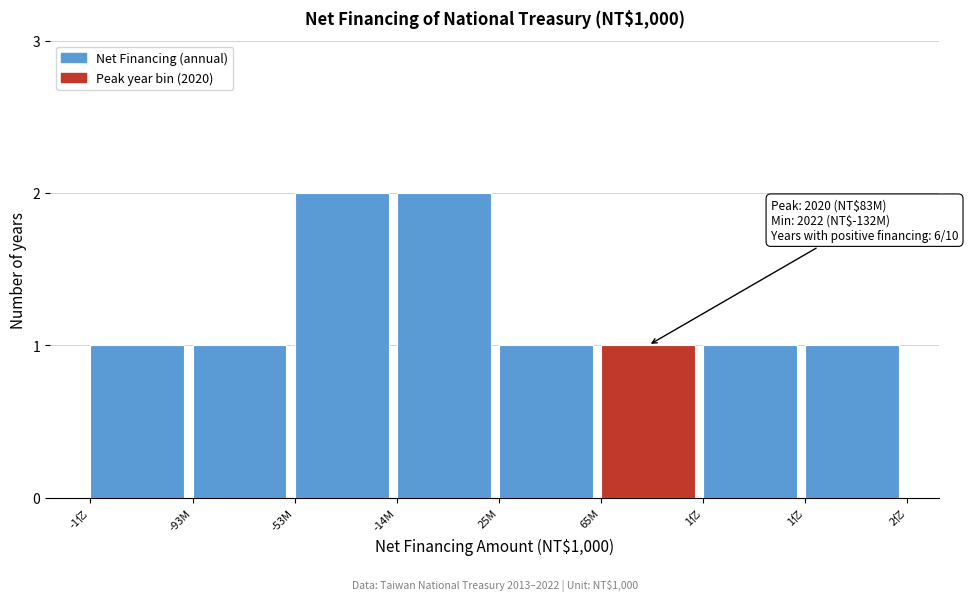

How many distinct data groups are displayed?

1